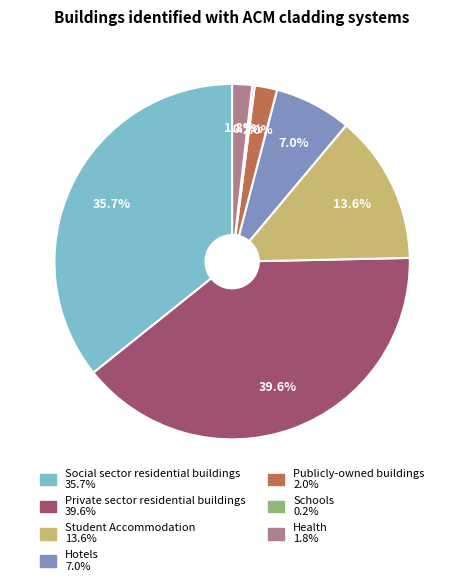

To the nearest percent, what percentage of the pie is Private sector residential buildings?

40%